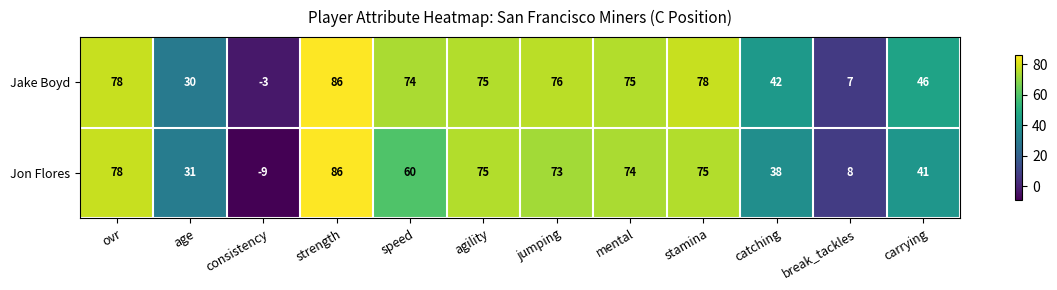

What is the sum of all Jon Flores values?

630